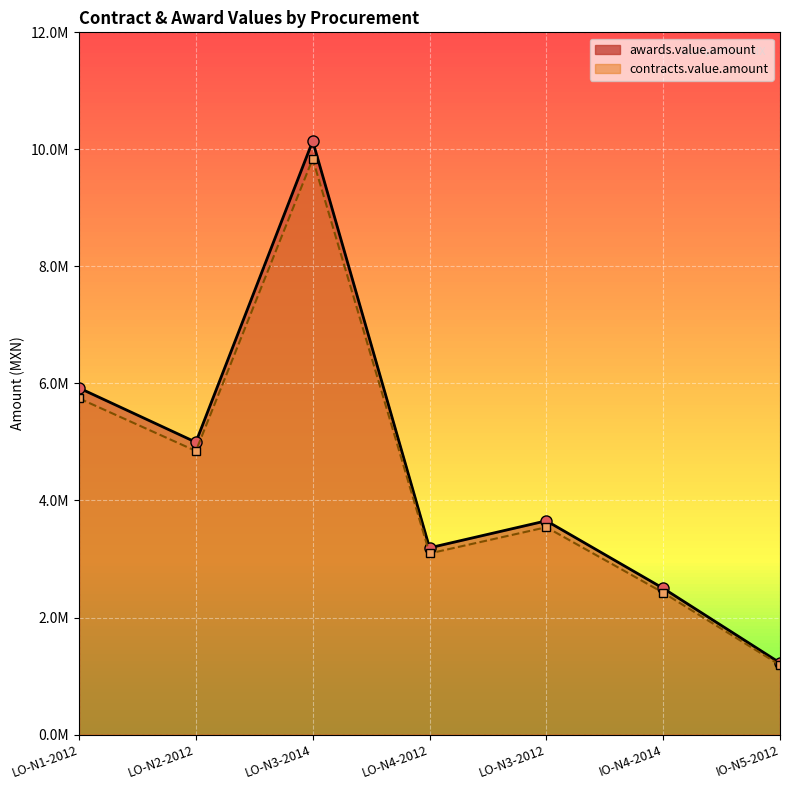

What is the difference between the awards.value.amount values at IO-N5-2012 and LO-N3-2014?

8917860.4